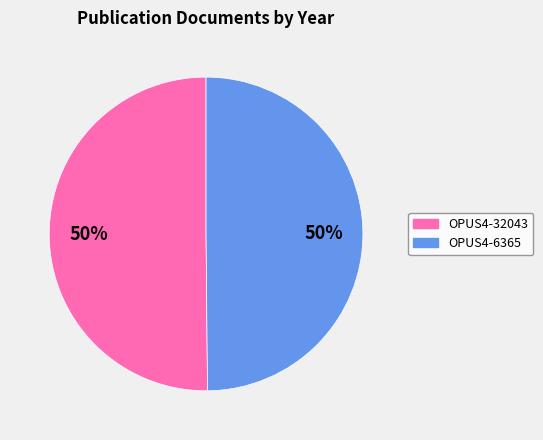

Is the sum of OPUS4-32043 and OPUS4-6365 greater than half?

Yes